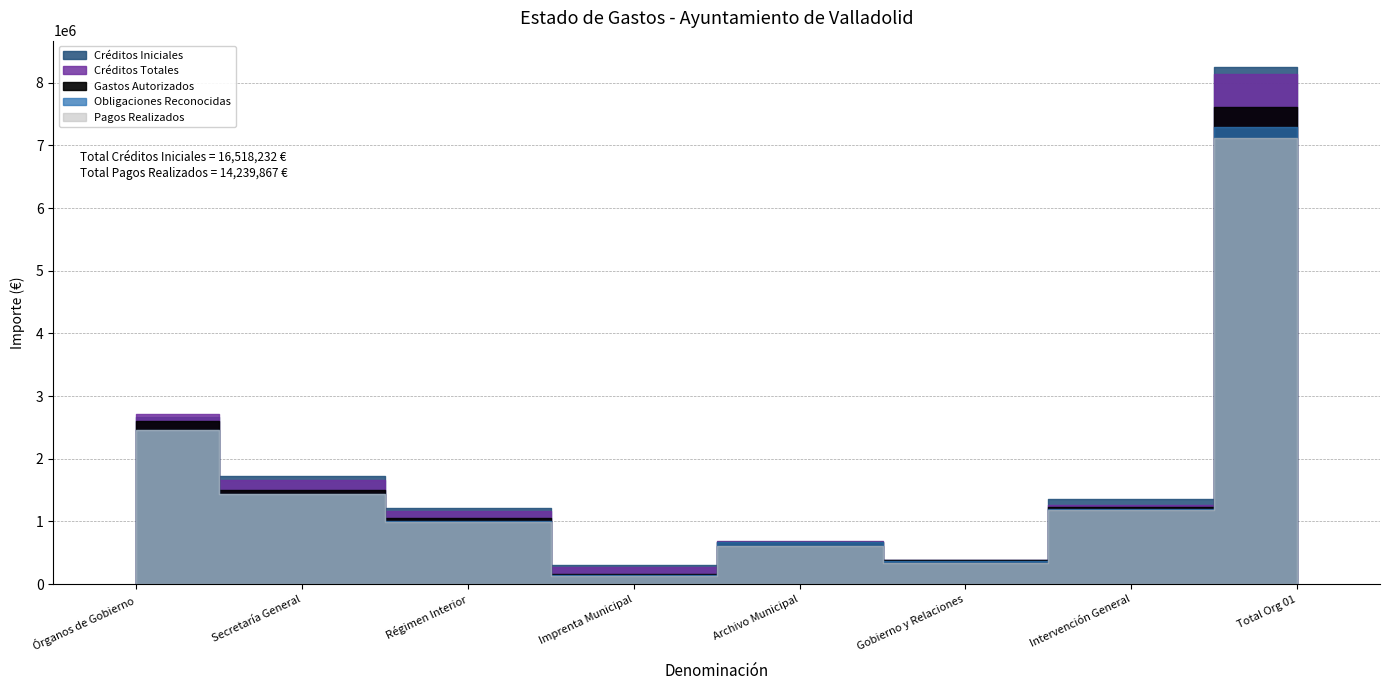

How many data points does each series have?

8